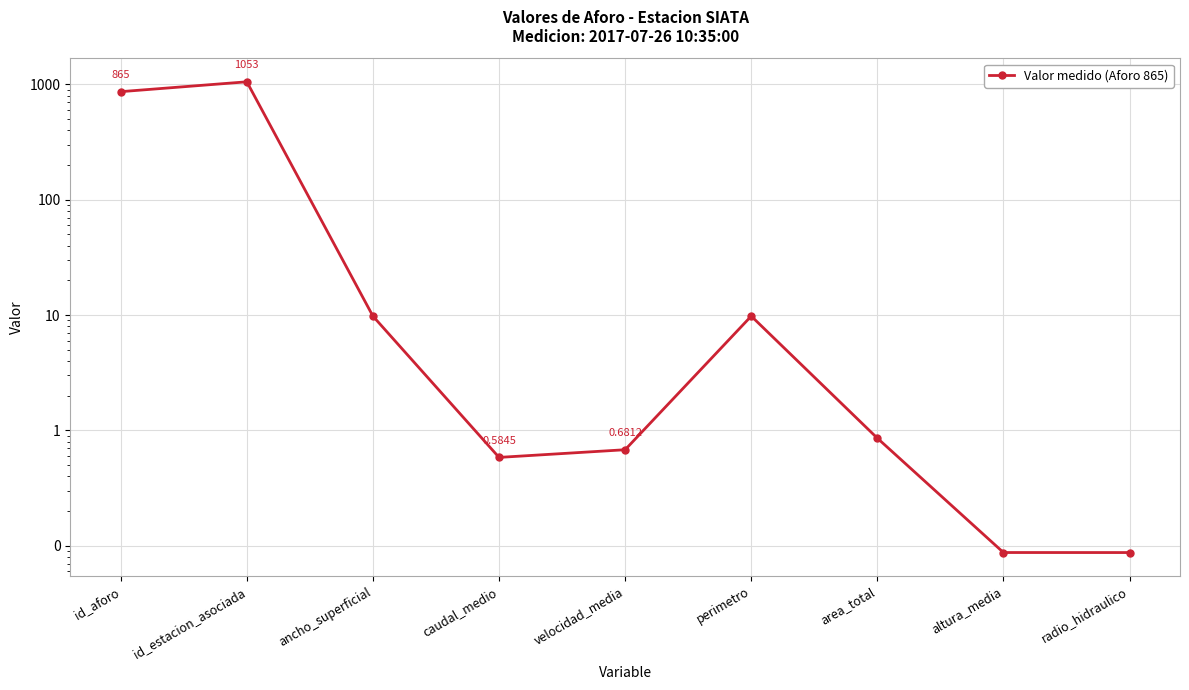

At which category does the data reach its first local peak?

id_estacion_asociada